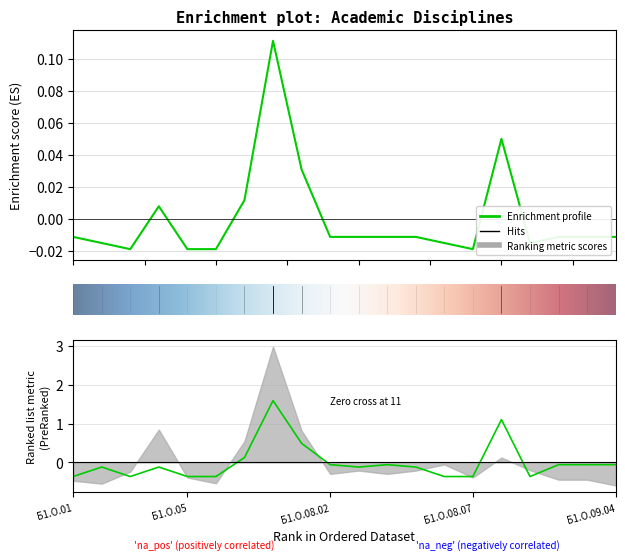

True or false: з.е. has a value of -0.0 at Б1.О.09.04.

False